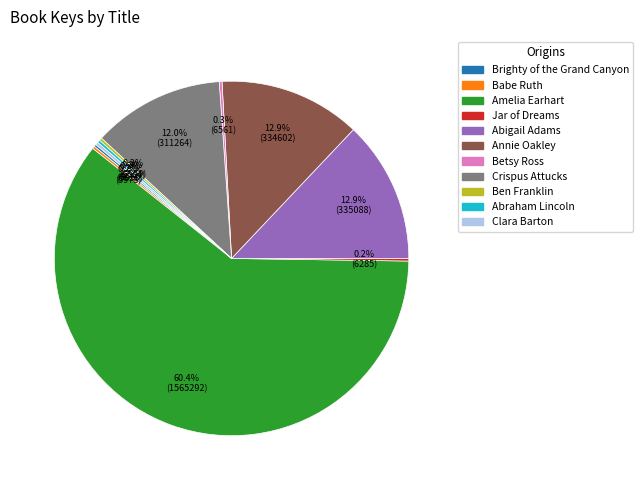

True or false: Annie Oakley accounts for 13% of the total.

True